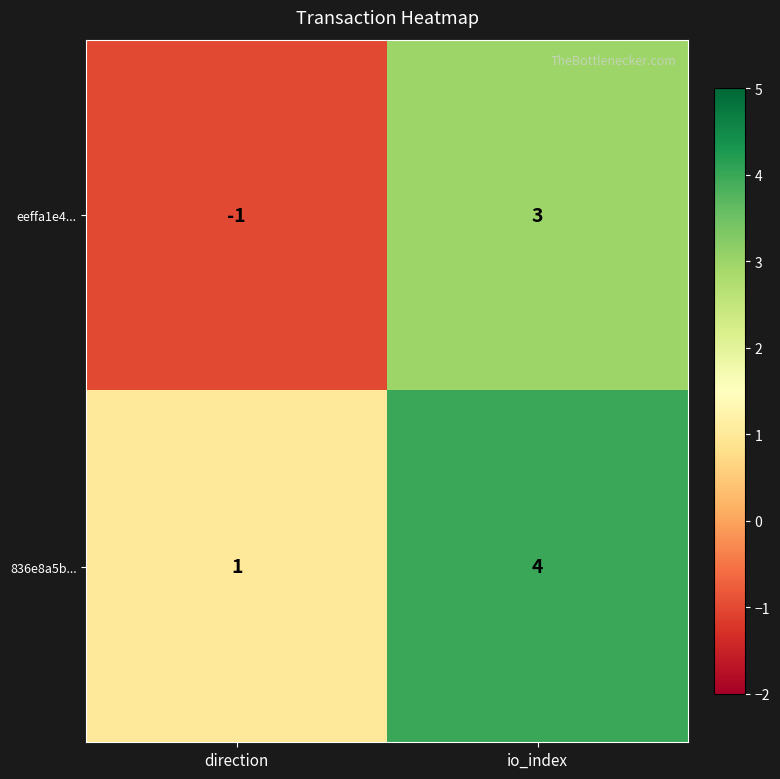

Reading left to right, what are all the values shown in this chart?

eeffa1e4...: direction=-1	io_index=3
836e8a5b...: direction=1	io_index=4